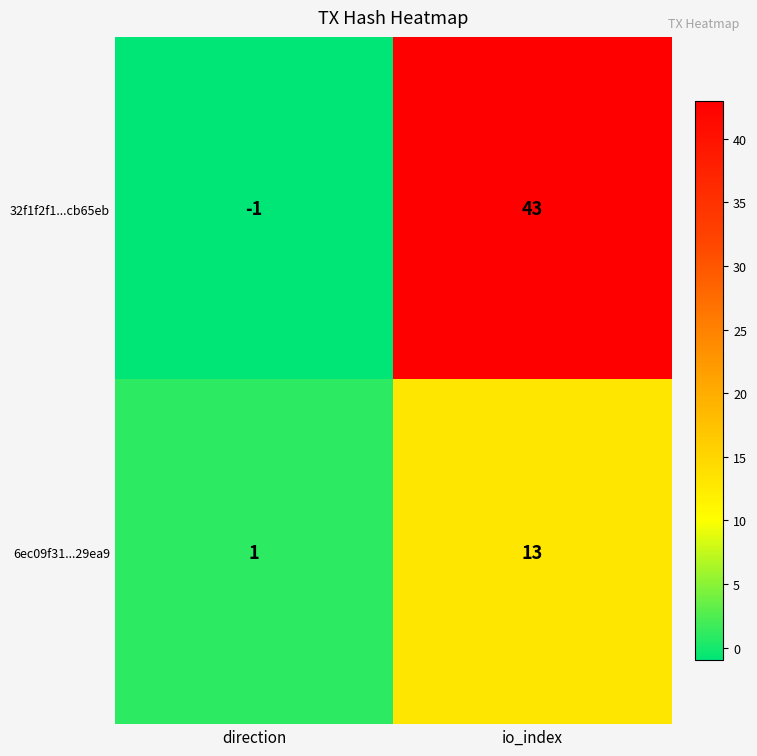

The value of 6ec09f31...29ea9 at io_index is 3. True or false?

False